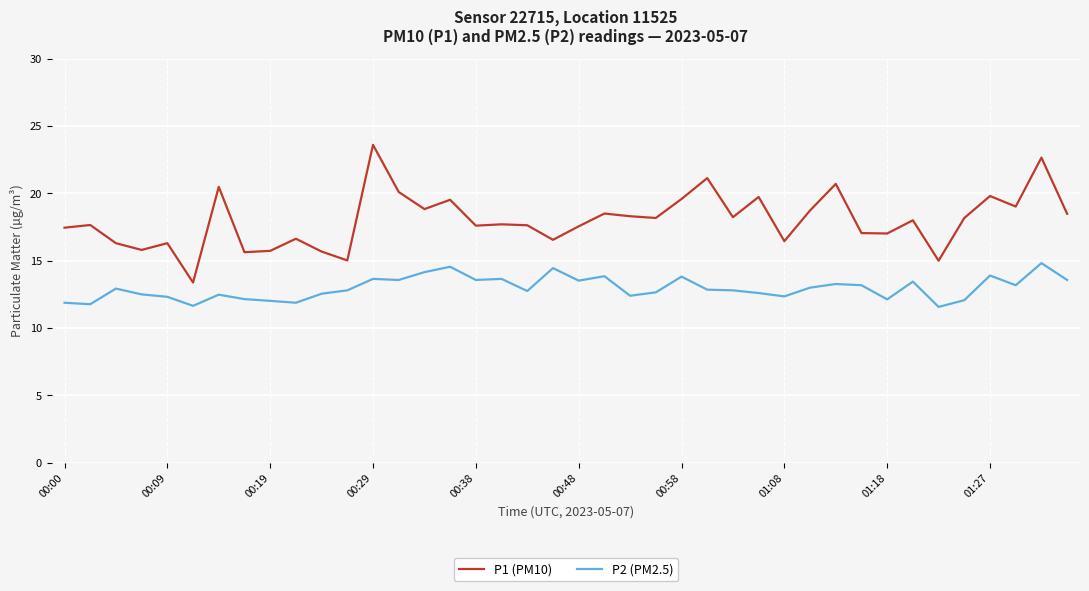

What is the difference between the second highest and minimum values in the P1 (PM10) series?

9.3